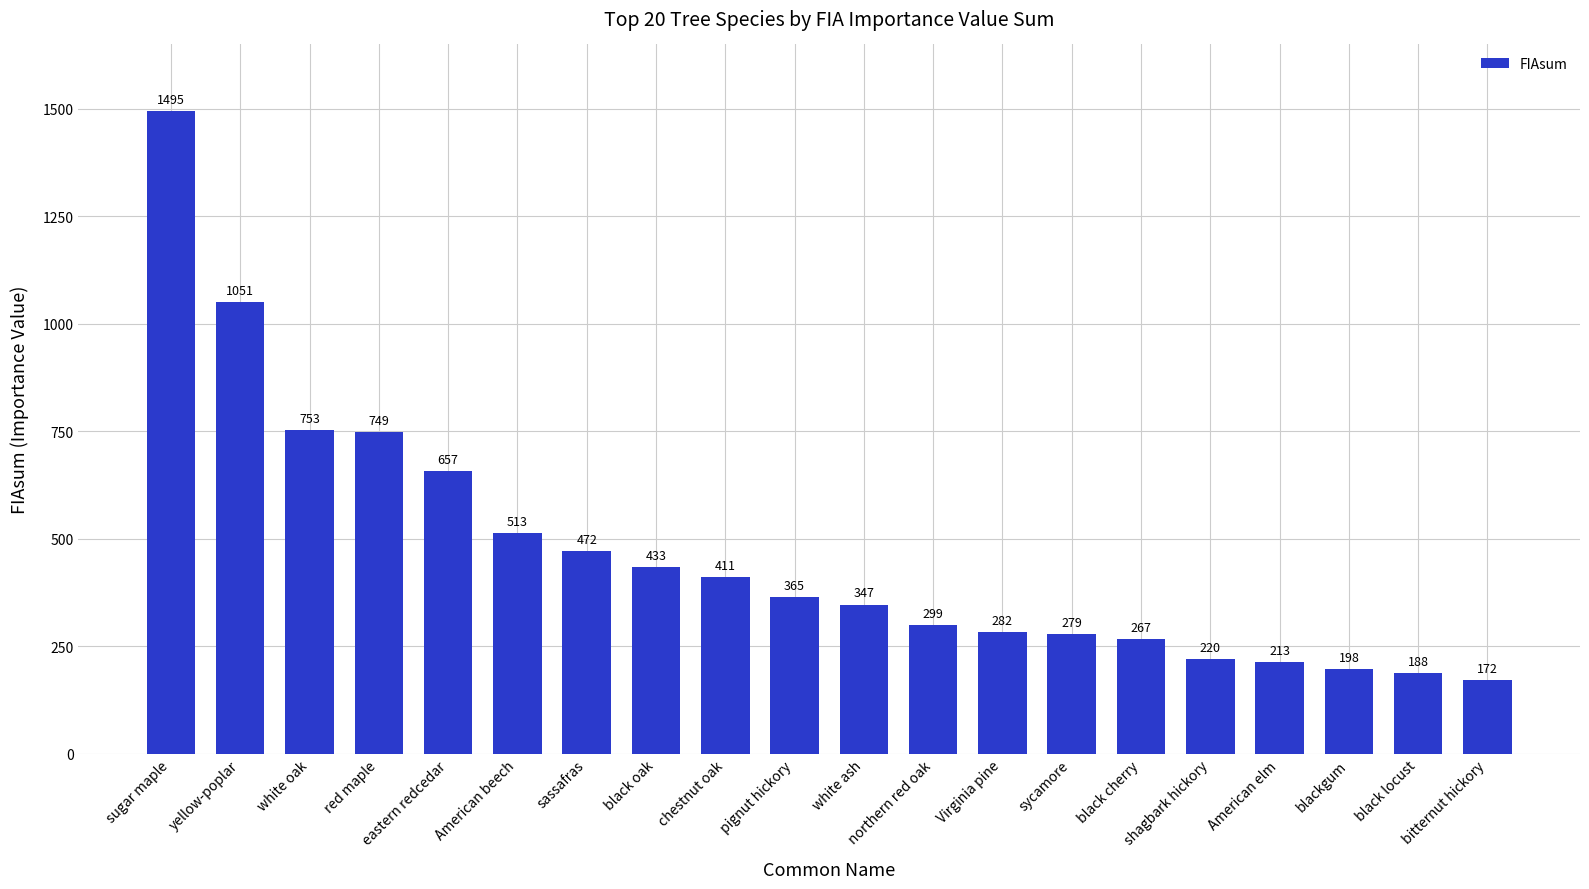

What is the sum of all values?

9364.0